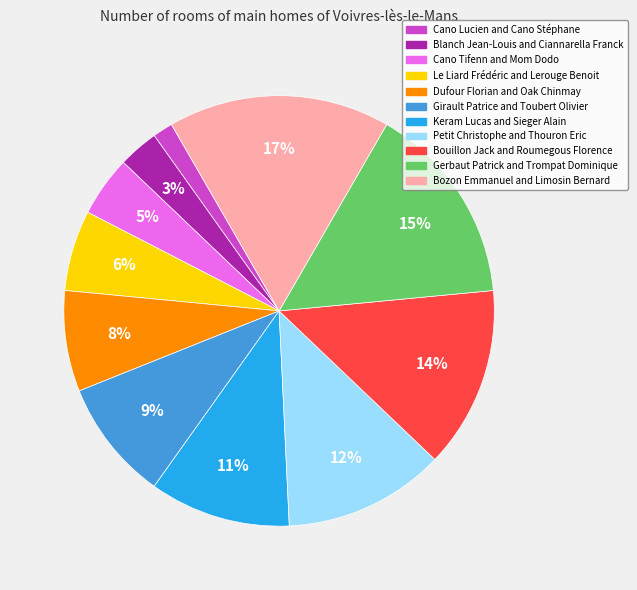

Is Le Liard Frédéric and Lerouge Benoit the majority of the pie?

No